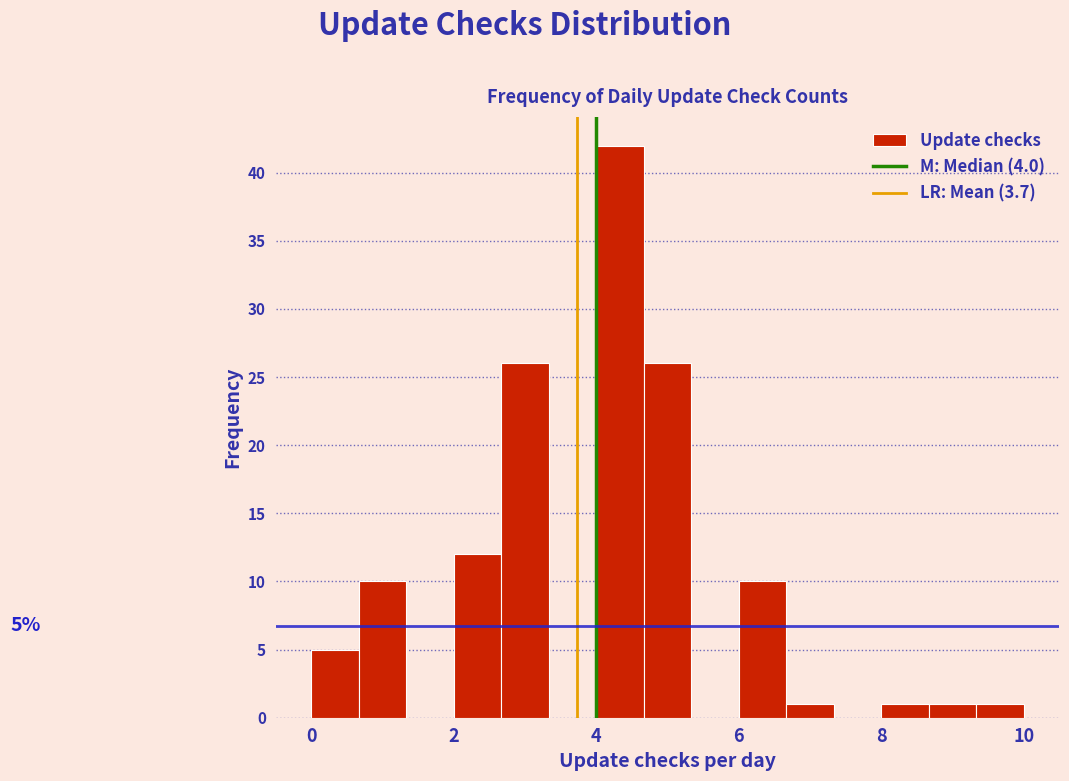

Around what value on the x-axis is the tallest bar? Give the approximate position of its centre, as read against the axis.

4.4